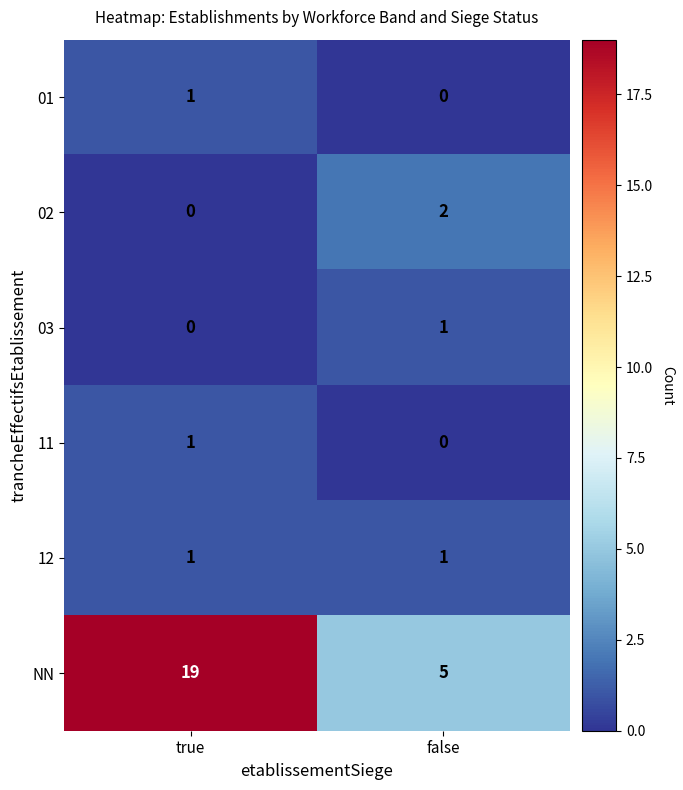

Rank the categories by 03 value from highest to lowest.

false, true